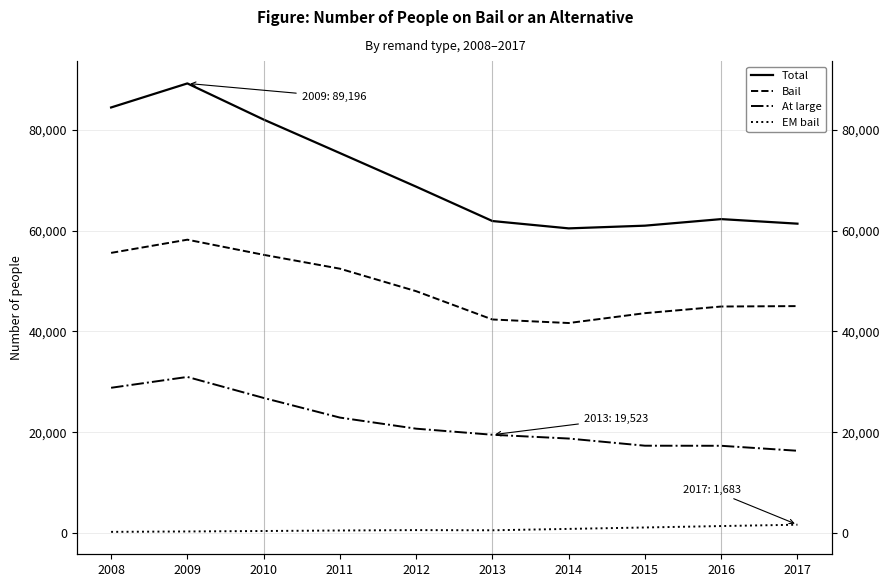

Which series has the widest spread of values?

Total